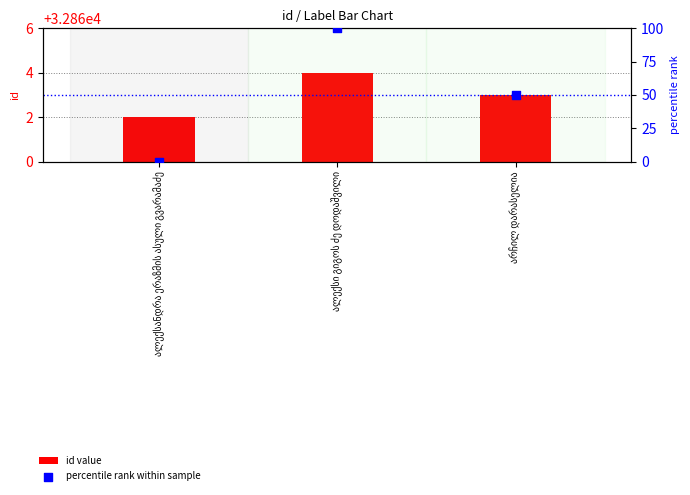

Is the value of percentile rank within sample at არჩილ დარასელია greater than the value of id value at არჩილ დარასელია?

No